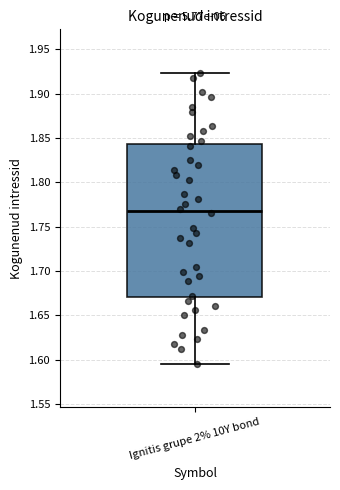

Transcribe this box plot: give where the median line is, the range the box spans, and where the two whiskers end, as read against the y-axis. The values are not printed on the chart, so give them approximately, as read against the axis.

median 1.770, box 1.670 to 1.845, whiskers 1.595 to 1.925